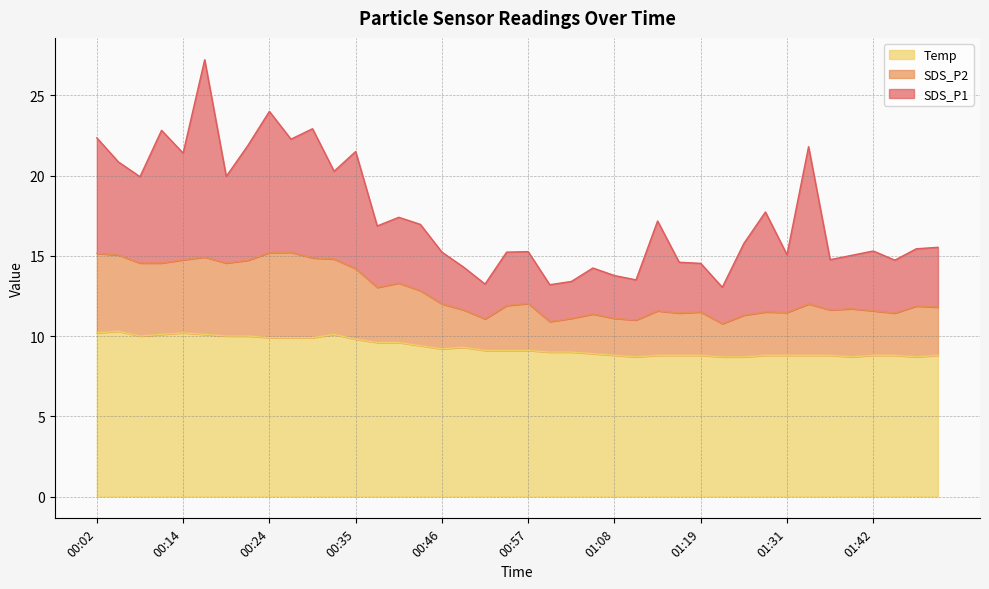

List the labels in order of SDS_P2 value, largest first.

00:27, 00:24, 00:02, 00:05, 00:16, 00:30, 00:33, 00:14, 00:22, 00:08, 00:11, 00:19, 00:35, 00:41, 00:38, 00:43, 00:57, 00:46, 01:34, 00:54, 01:48, 01:51, 01:39, 00:49, 01:36, 01:14, 01:42, 01:19, 01:28, 01:31, 01:16, 01:45, 01:06, 01:25, 01:08, 01:03, 00:52, 01:11, 01:00, 01:22